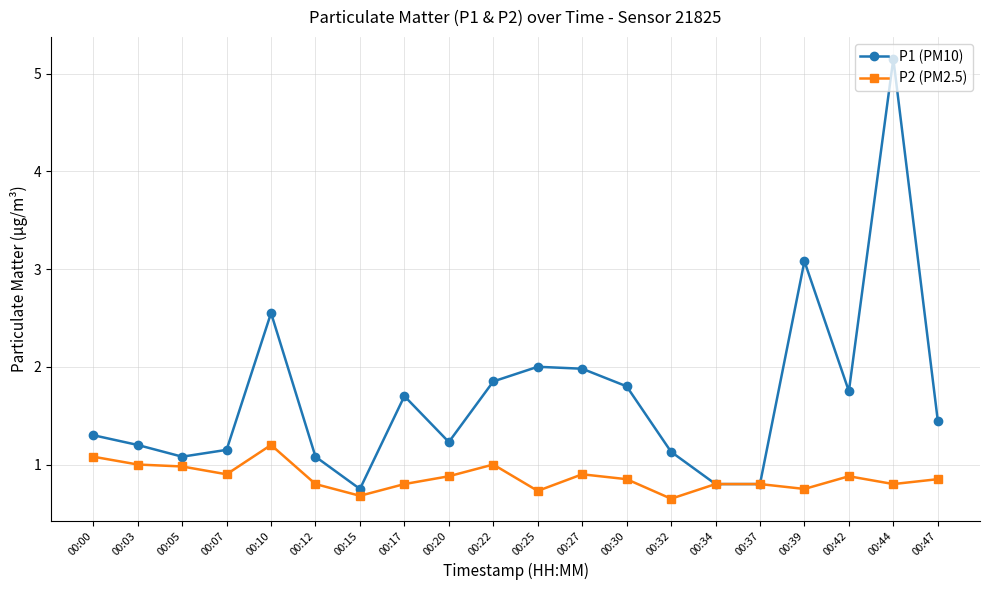

How many lines are shown in the chart?

2